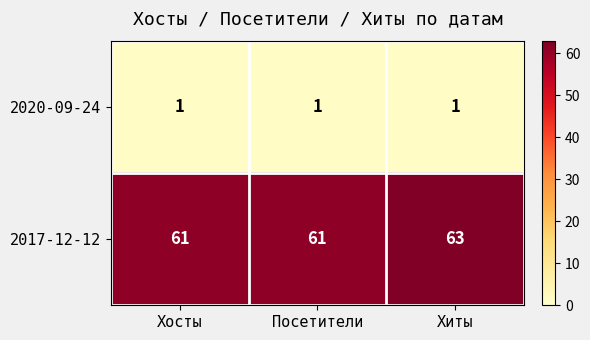

What is the difference between the highest and lowest values at Хосты?

60